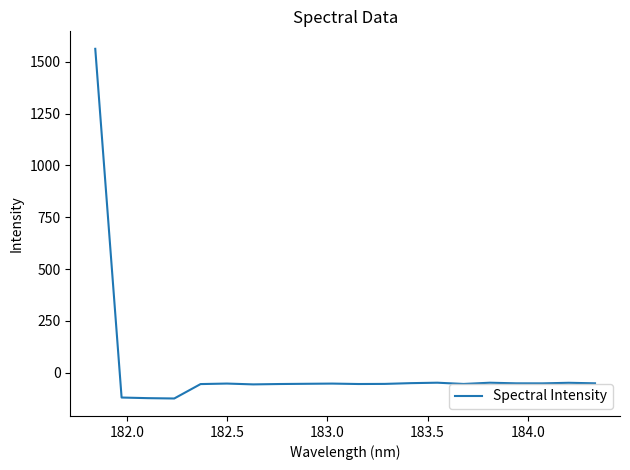

What is the greatest value displayed?

1562.1